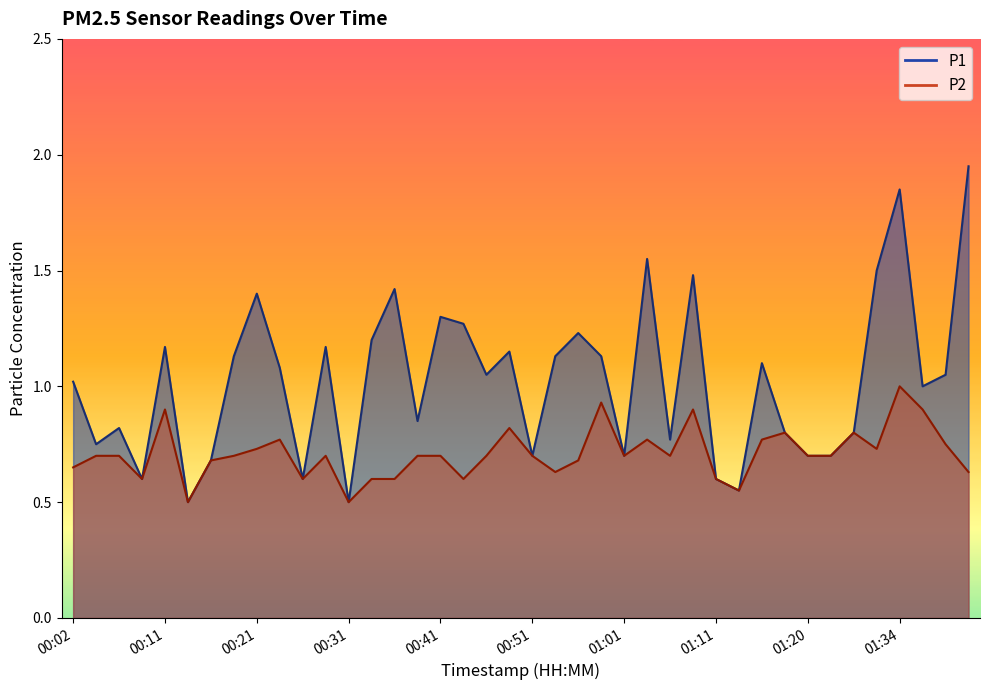

What is the average value of the P1 series?

1.0